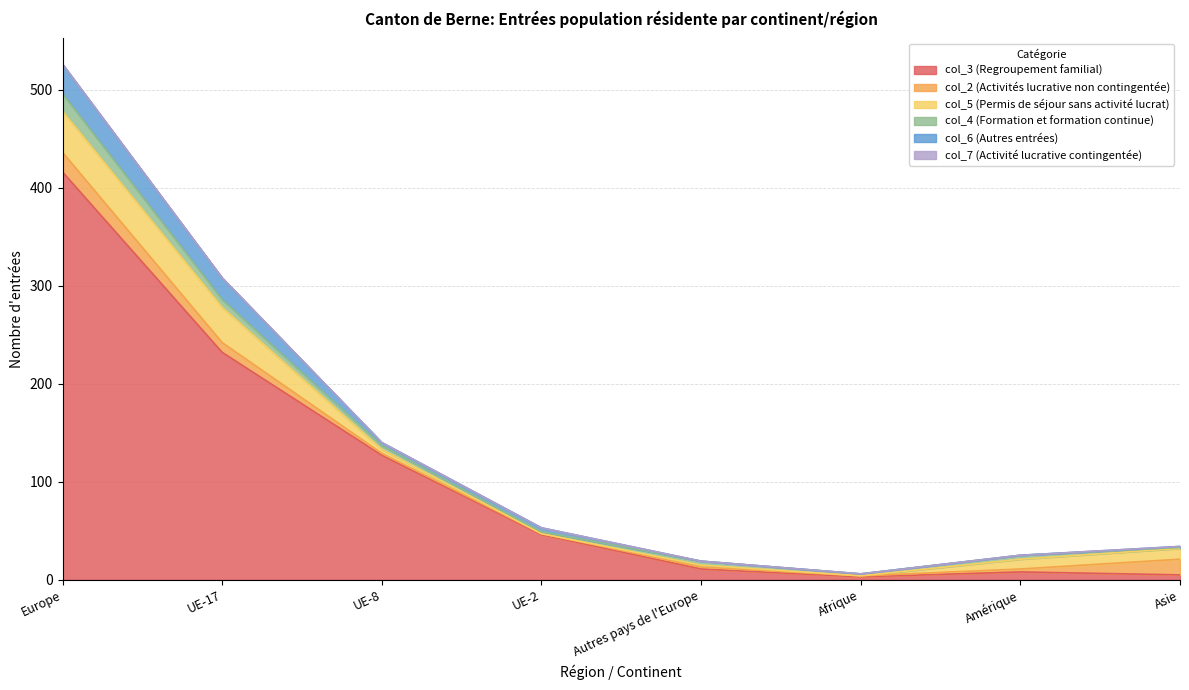

True or false: col_6 (Autres entrées) and col_3 (Regroupement familial) intersect in this chart.

False